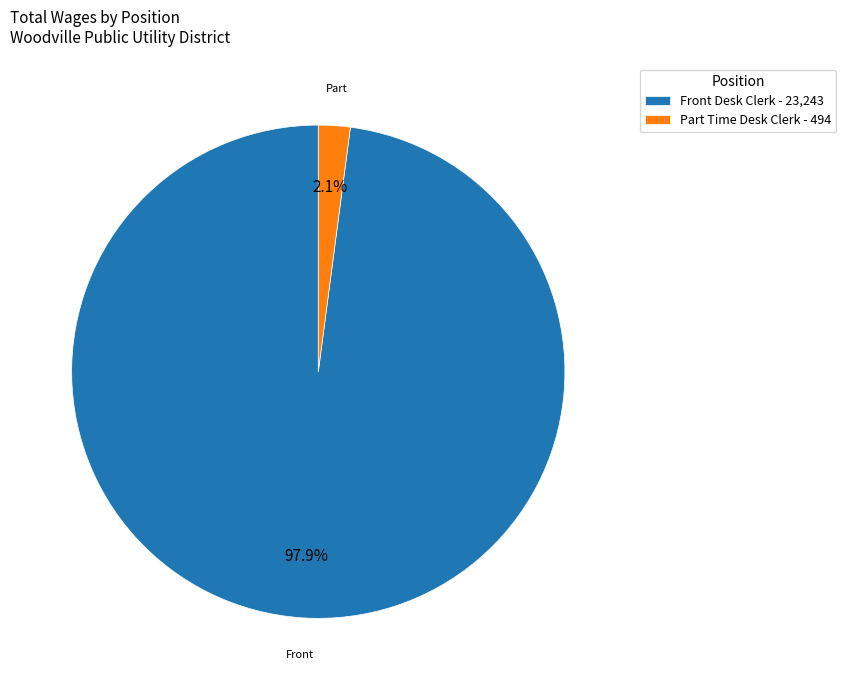

Rank the categories by value from lowest to highest.

Part Time Desk Clerk, Front Desk Clerk